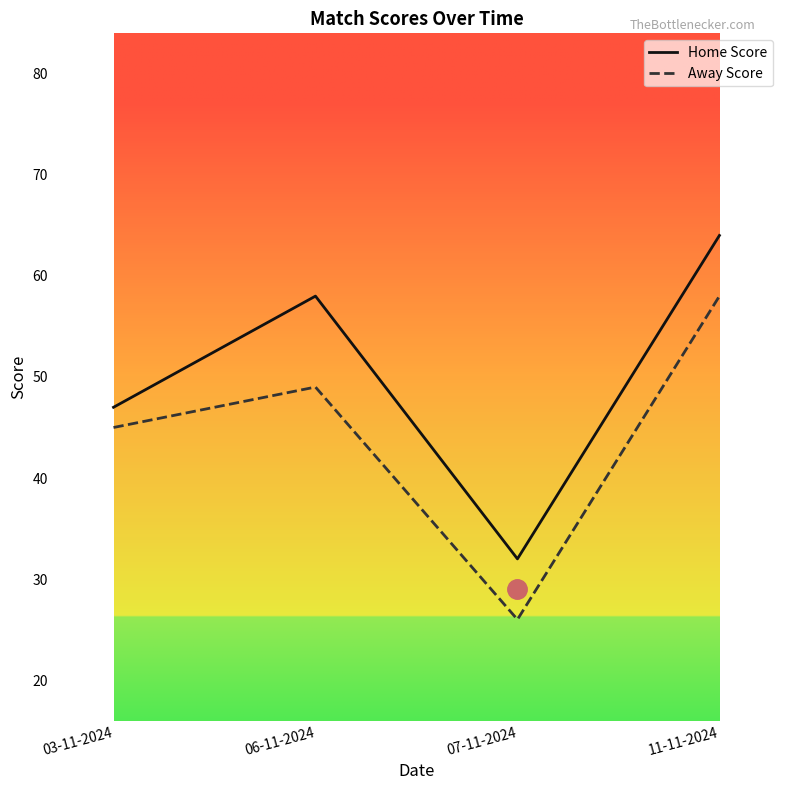

At how many categories does at least one series exceed 37?

3